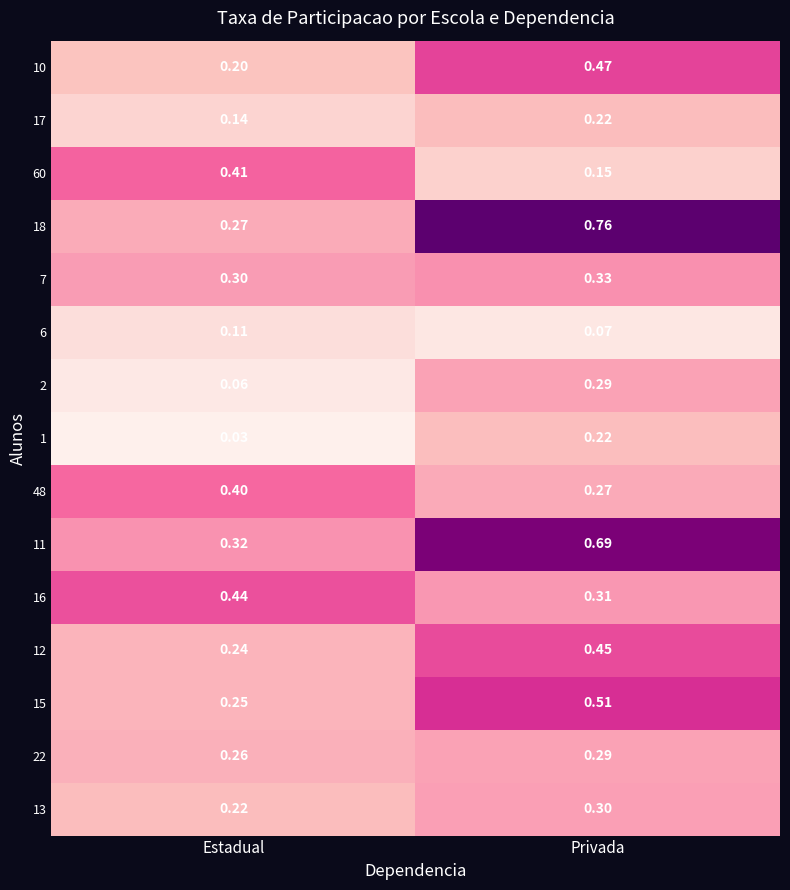

Which series has the largest range (max minus min)?

18